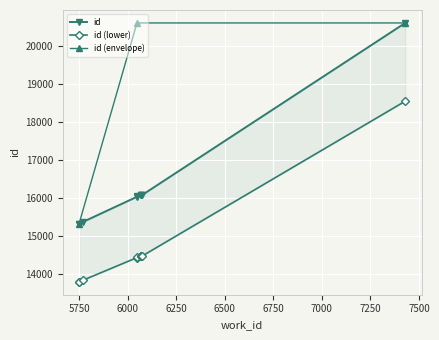

Reading left to right, what are all the values shown in this chart?

15329	15330	15372	16037	16067	16071	16073	16074	16075	20620